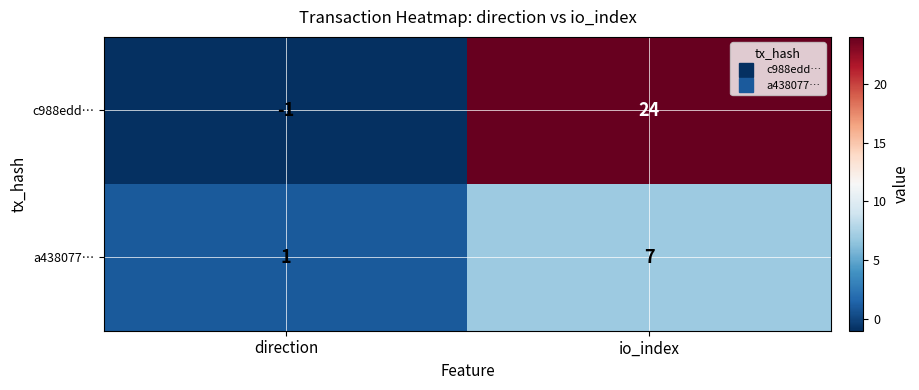

At which category is the sum across all series the highest?

io_index